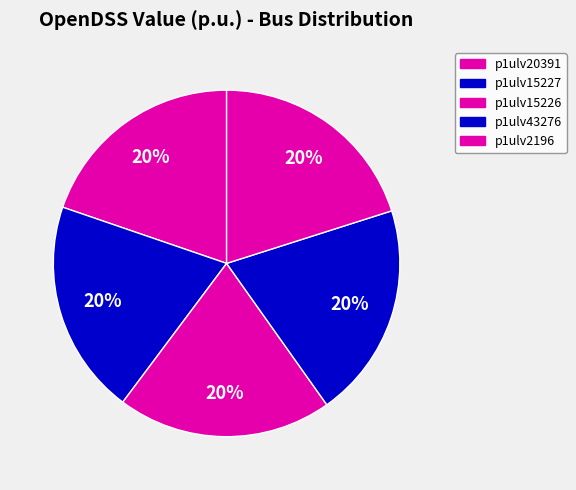

How many segments does this pie chart have?

5